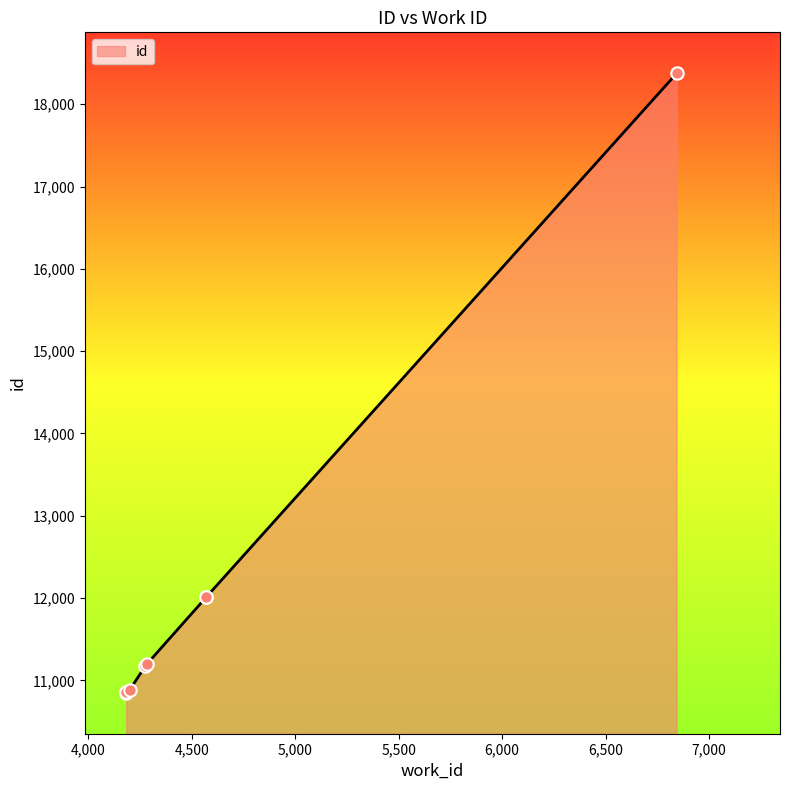

What is the change in value from 4199 to 4570?

+1131